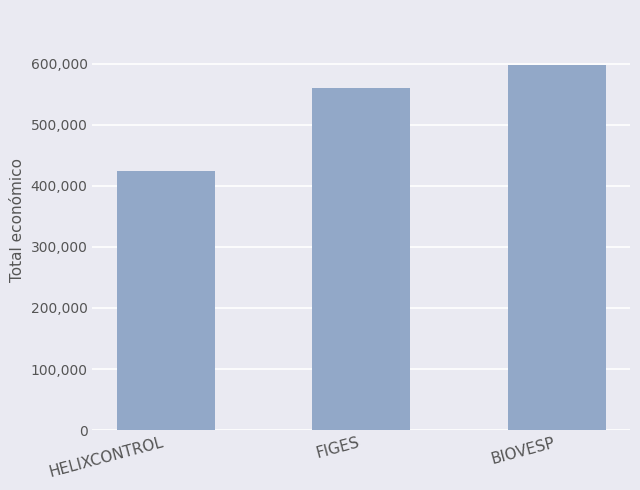

What is the difference between the maximum and minimum values?

173419